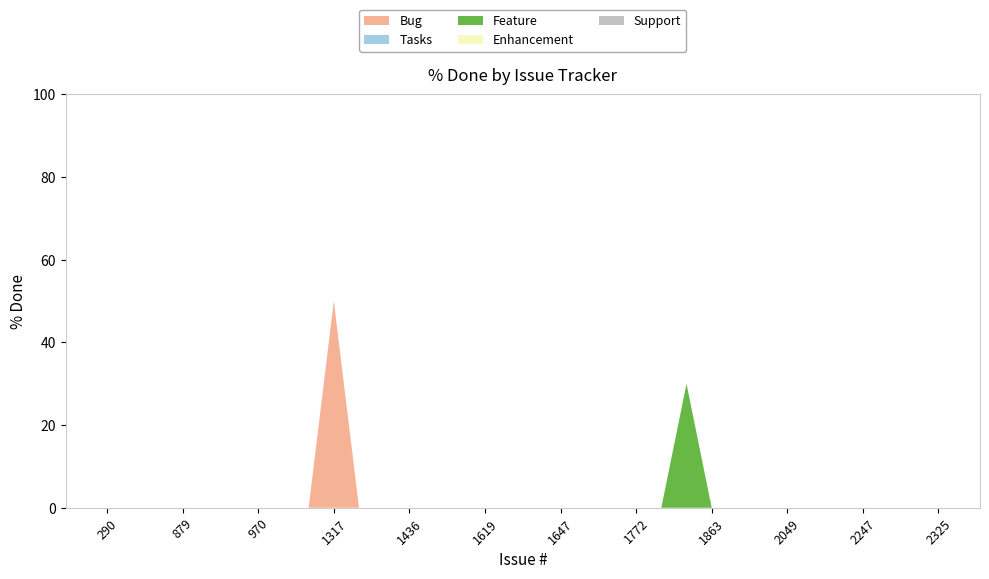

Reading right to left, extract all data points from this chart.

Bug: 0	0	0	0	0	0	0	0	0	0	0	0	0	0	0	0	0	0	0	0	0	0	0	0	50	0	0	0	0	0	0	0	0	0
Tasks: 0	0	0	0	0	0	0	0	0	0	0	0	0	0	0	0	0	0	0	0	0	0	0	0	0	0	0	0	0	0	0	0	0	0
Feature: 0	0	0	0	0	0	0	0	0	0	30	0	0	0	0	0	0	0	0	0	0	0	0	0	0	0	0	0	0	0	0	0	0	0
Enhancement: 0	0	0	0	0	0	0	0	0	0	0	0	0	0	0	0	0	0	0	0	0	0	0	0	0	0	0	0	0	0	0	0	0	0
Support: 0	0	0	0	0	0	0	0	0	0	0	0	0	0	0	0	0	0	0	0	0	0	0	0	0	0	0	0	0	0	0	0	0	0